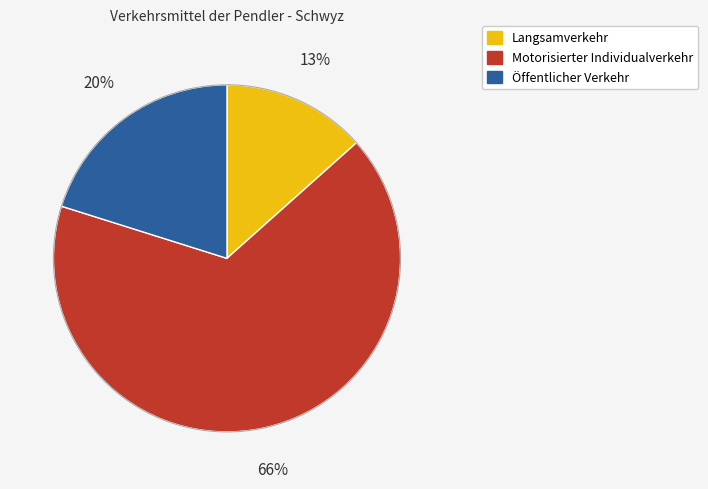

The Öffentlicher Verkehr slice represents 20% of the pie. True or false?

True